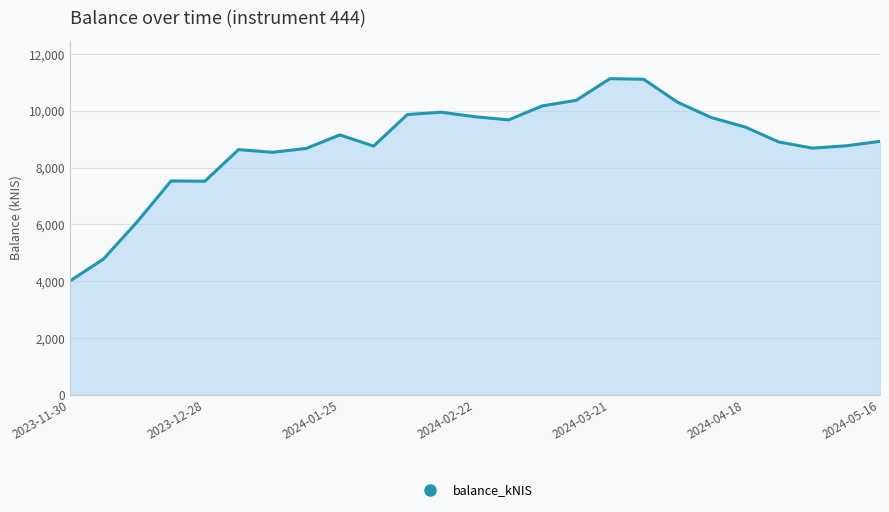

What is the maximum value shown in the chart?

11136.7